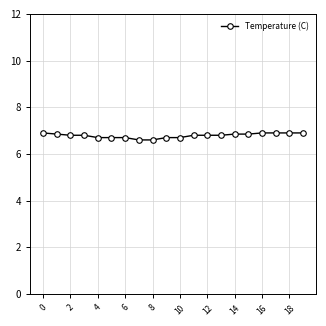

What is the greatest value displayed?

6.9